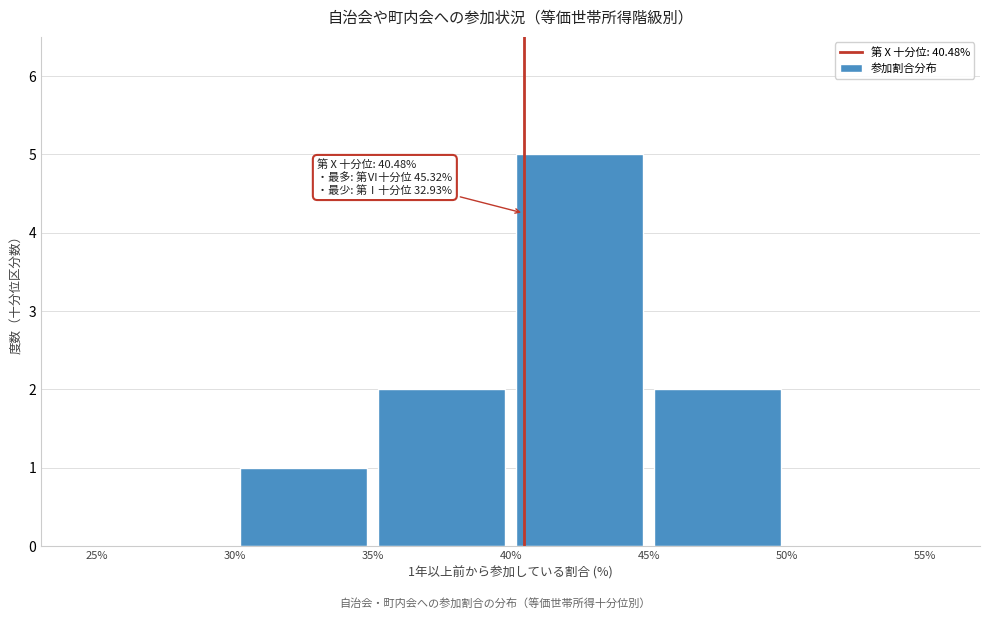

Which range on the x-axis has the tallest bar?

40% to 45%